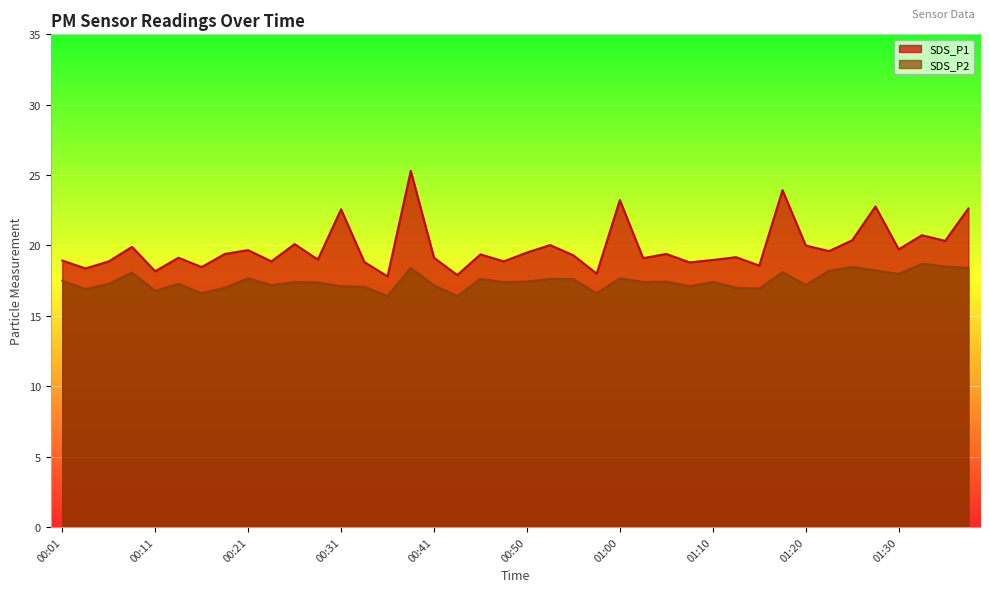

True or false: SDS_P2 has more than 0 points higher than both neighbors.

True